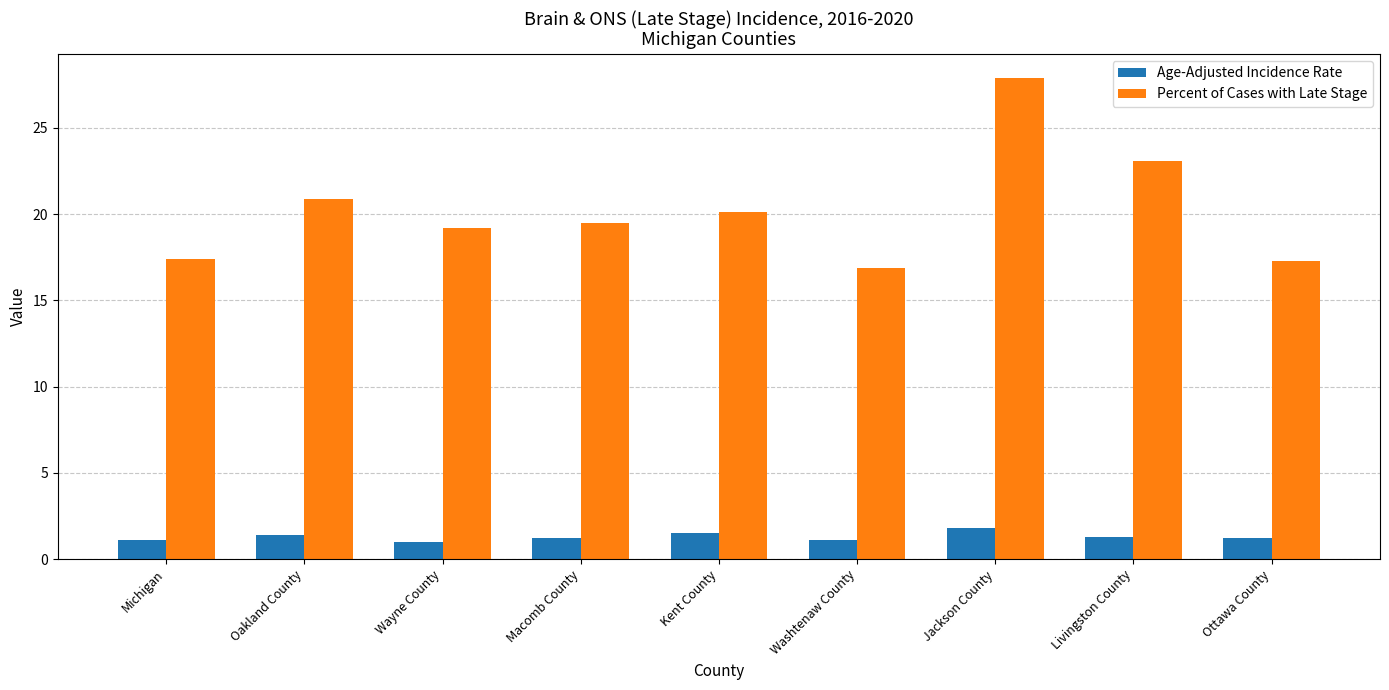

What is the label of the 5th bar from the left?

Kent County